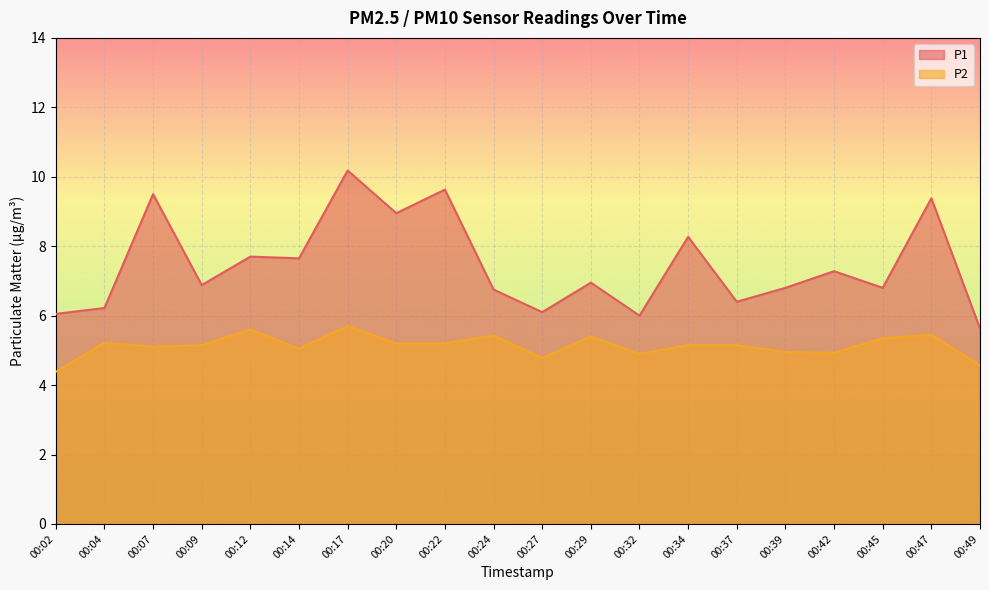

At how many categories does at least one series exceed 5?

20